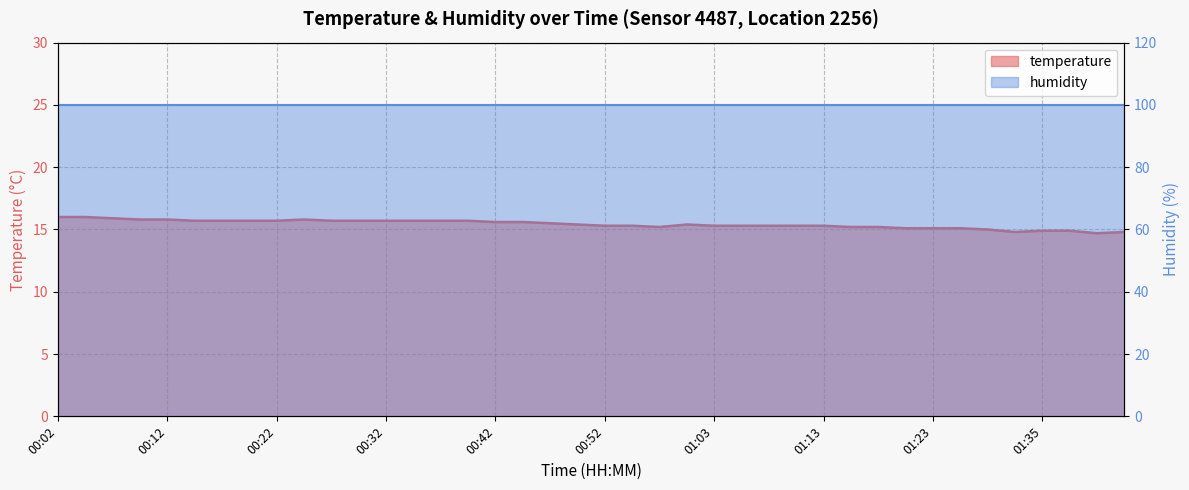

What is the label of the 35th point from the right?

00:14